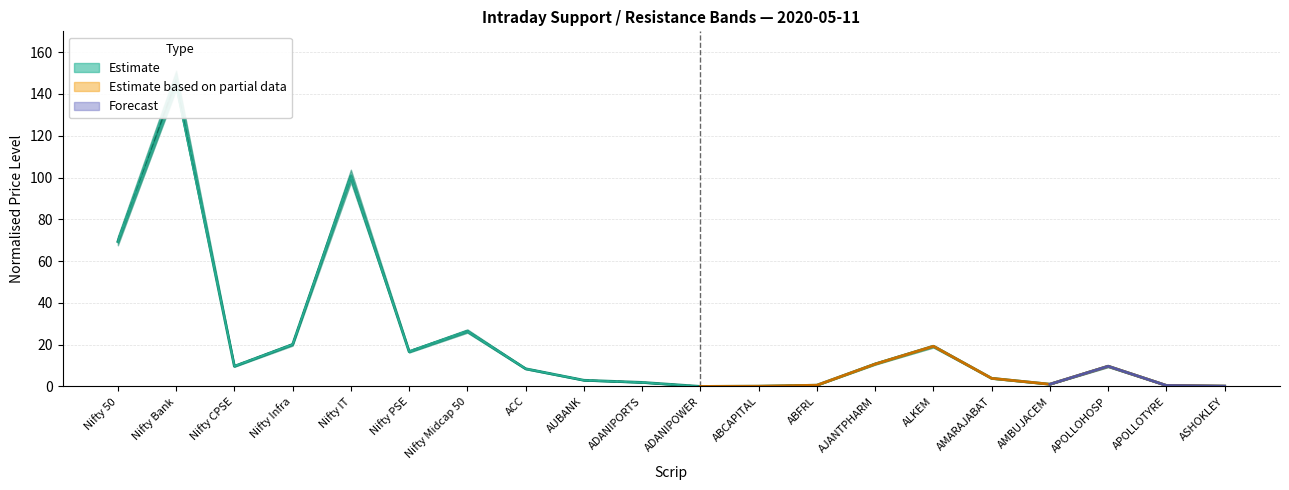

What is the sum of the R1 values at AMBUJACEM and ASHOKLEY?

1.2